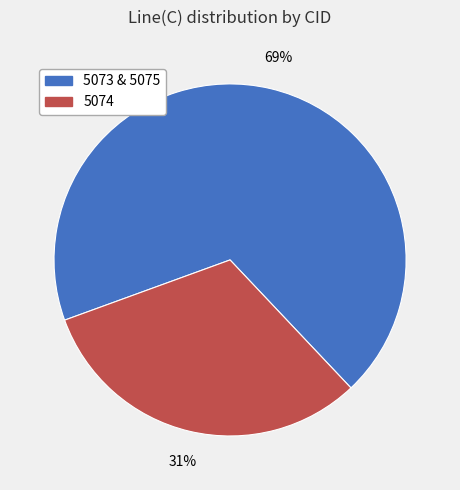

Is there any slice that represents more than half of the pie?

Yes